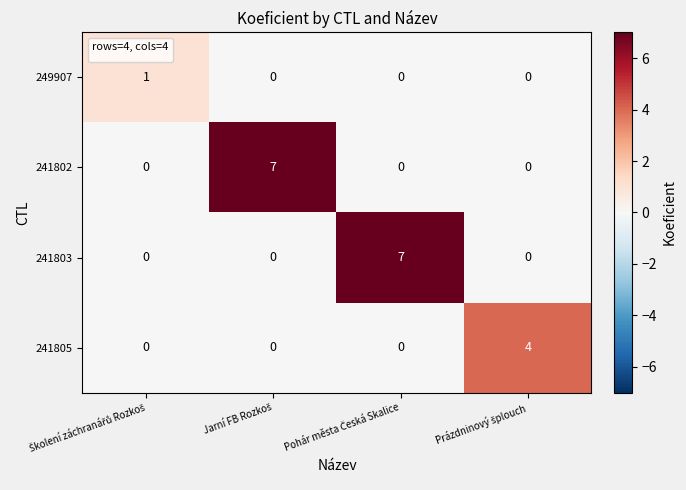

Count the 249907 values in the range 0 to 1.

4